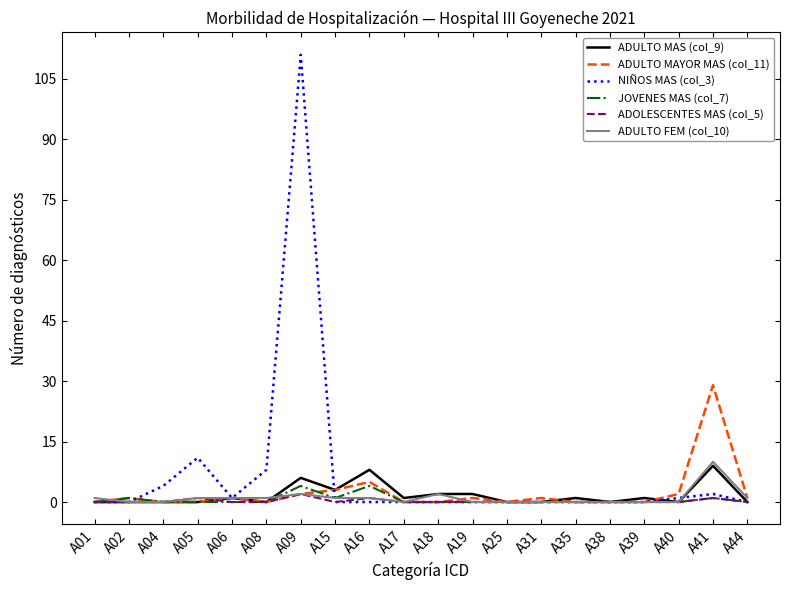

At which category does the chart reach its peak across all series?

A09